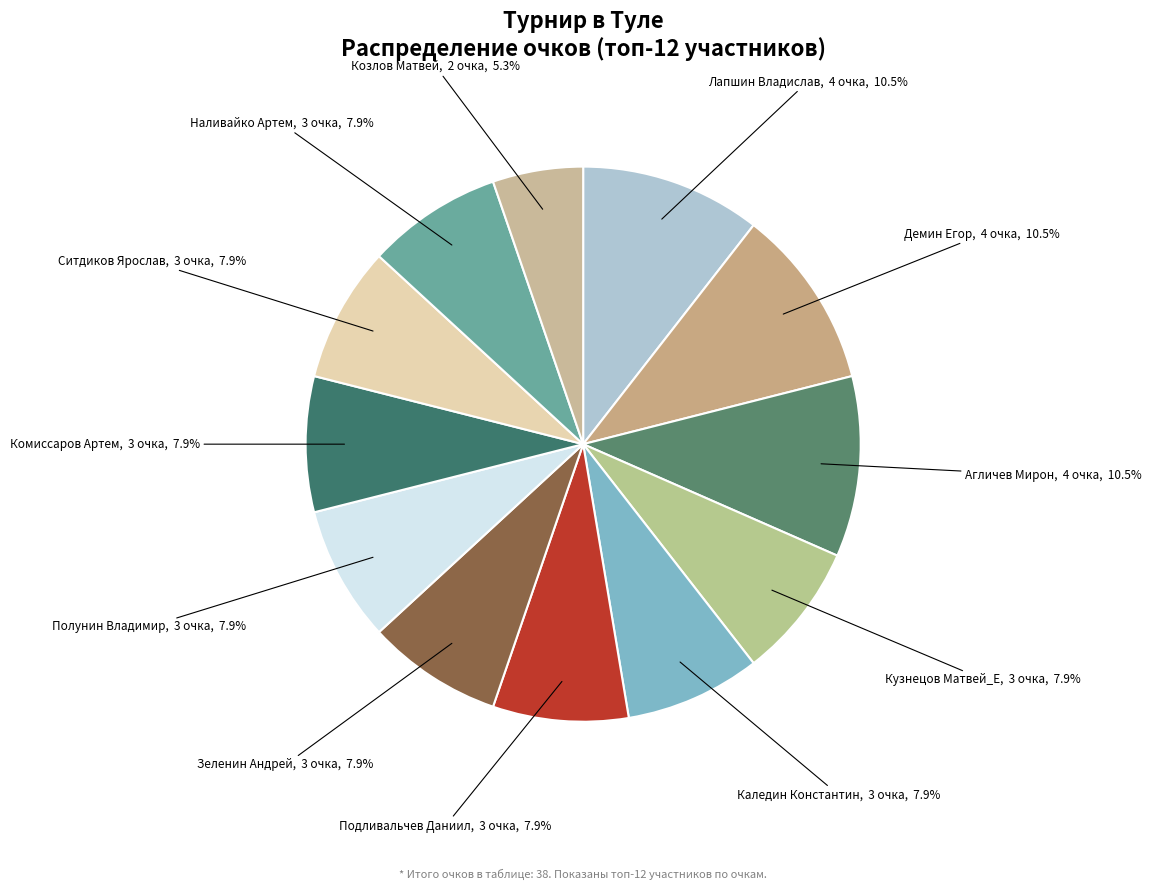

What percentage is the Комиссаров Артем slice, to the nearest percent?

8%